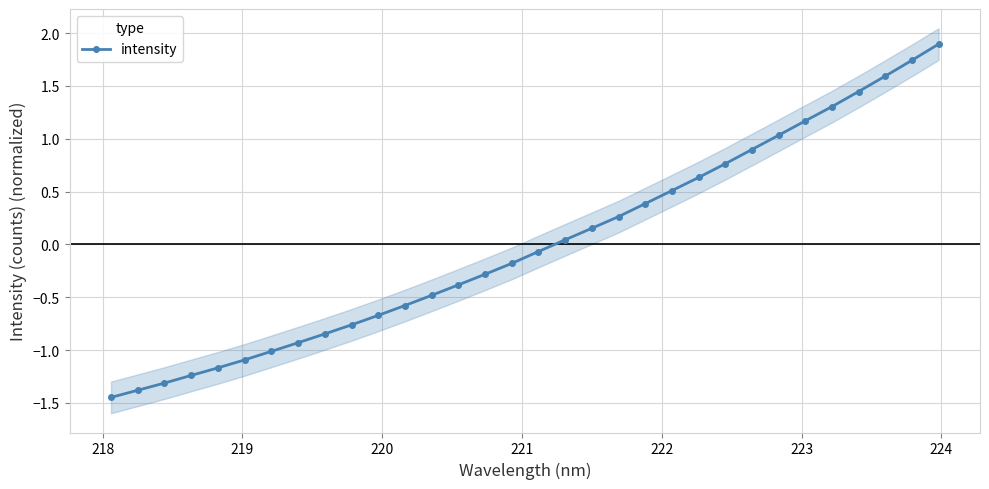

Count the number of categories in the chart.

32